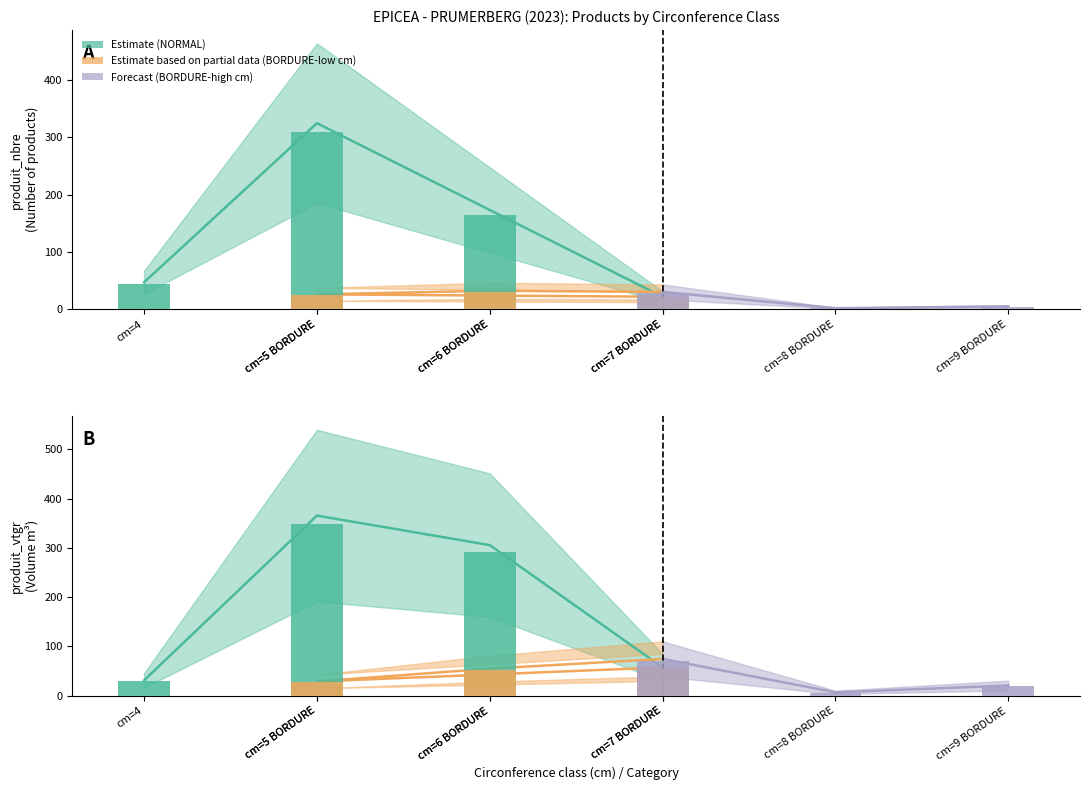

Reading right to left, list all the values displayed in this chart.

produit_nbre: cm=9 BORDURE=5.0	cm=8 BORDURE=2.0	cm=7 BORDURE=29.0	cm=6 BORDURE=31.0	cm=5 BORDURE=25.0	cm=7 NORMAL=21.0	cm=6 NORMAL=165.0	cm=5 NORMAL=309.0	cm=4=45.0
produit_vtgr: cm=9 BORDURE=19.8	cm=8 BORDURE=6.7	cm=7 BORDURE=71.2	cm=6 BORDURE=52.4	cm=5 BORDURE=27.6	cm=7 NORMAL=54.8	cm=6 NORMAL=290.9	cm=5 NORMAL=348.0	cm=4=29.8